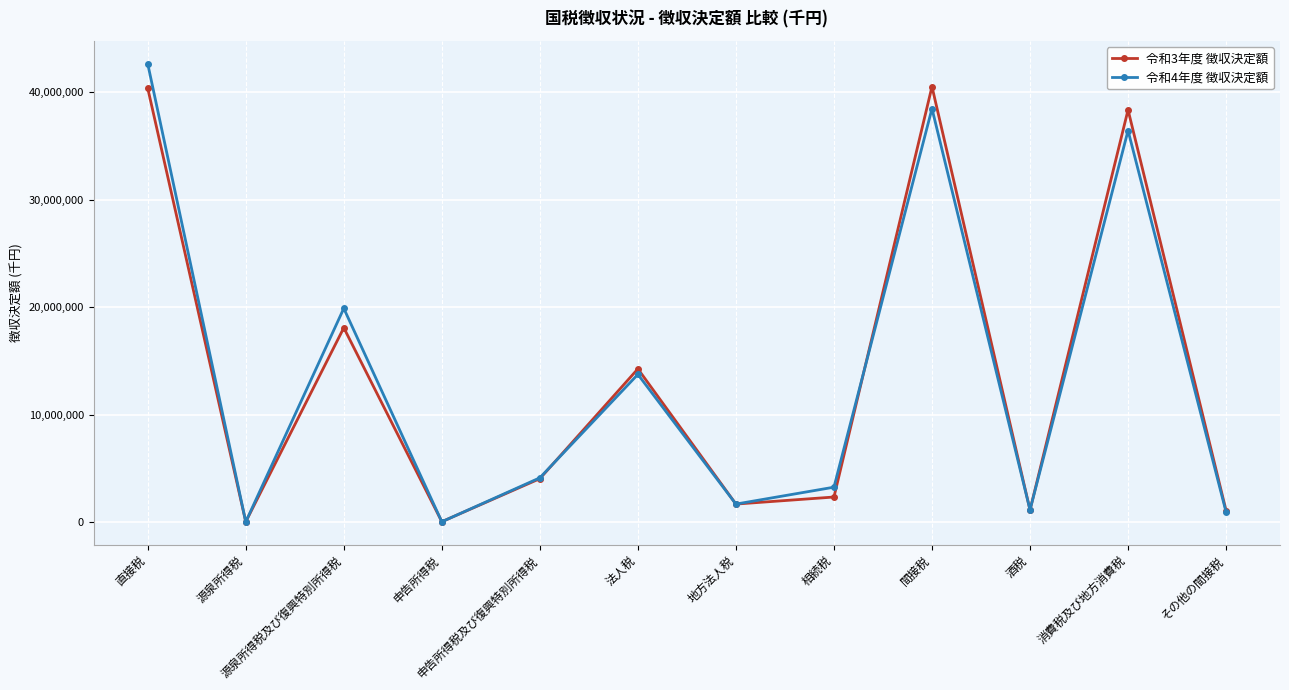

Where is the first local minimum for 令和4年度 徴収決定額?

源泉所得税